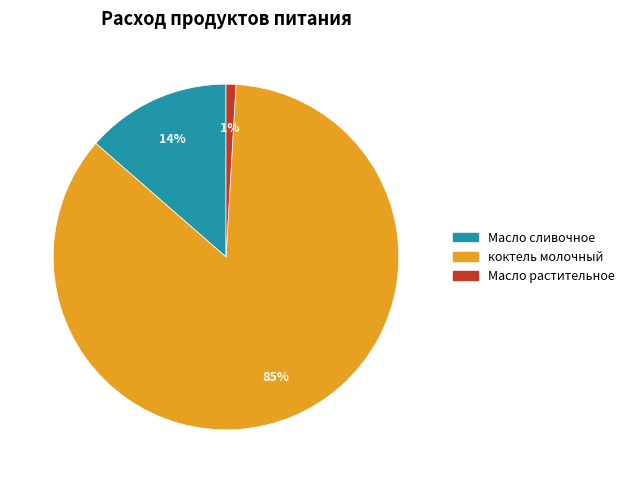

To the nearest percent, what is the average slice percentage?

33%